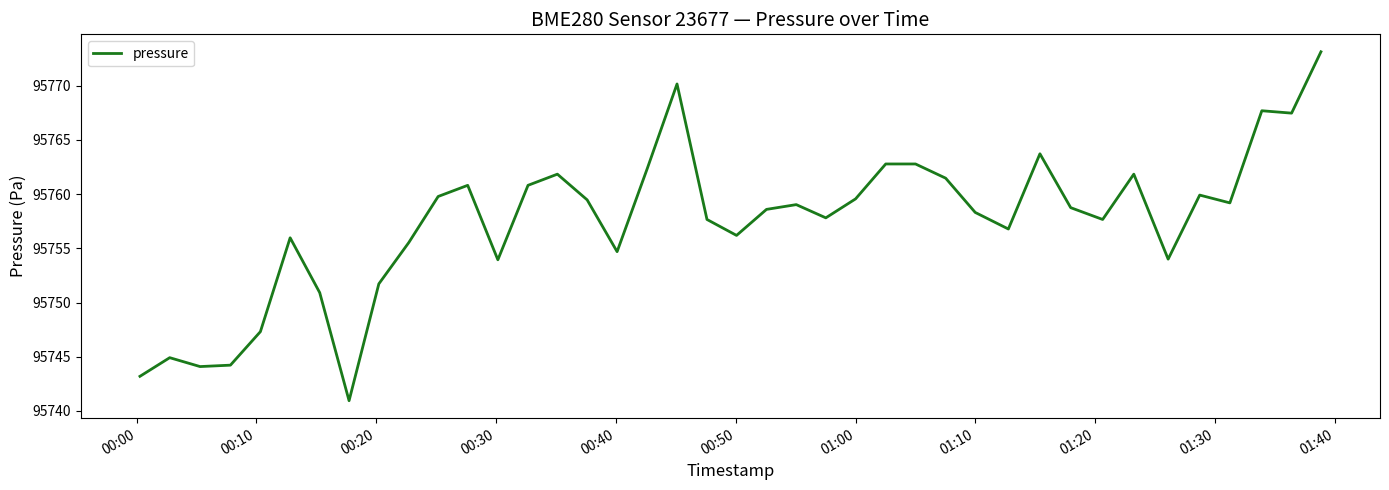

What is the difference between the maximum and minimum values?

32.2